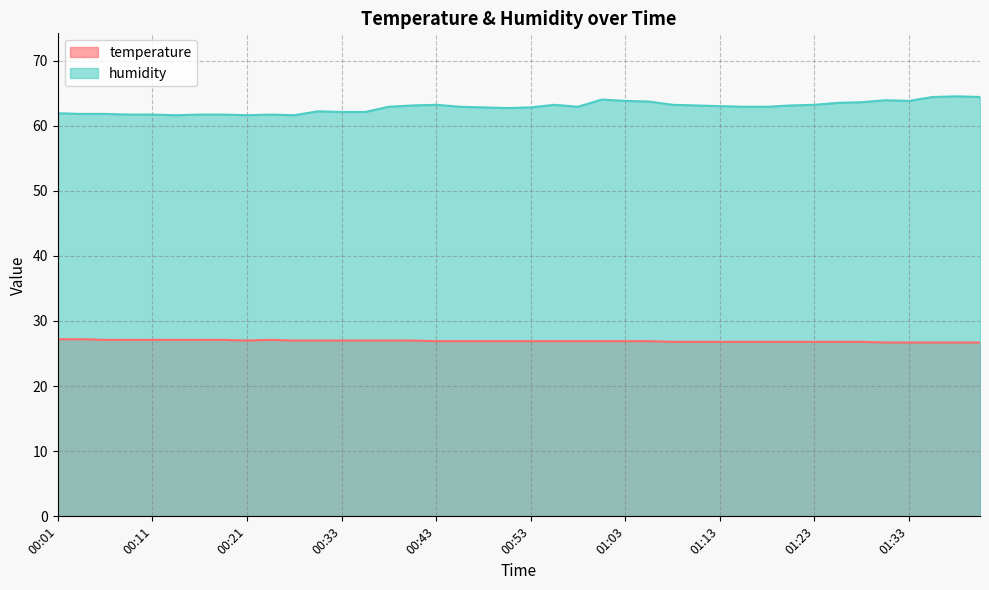

At 00:45, list the series in order from smallest to largest.

temperature, humidity